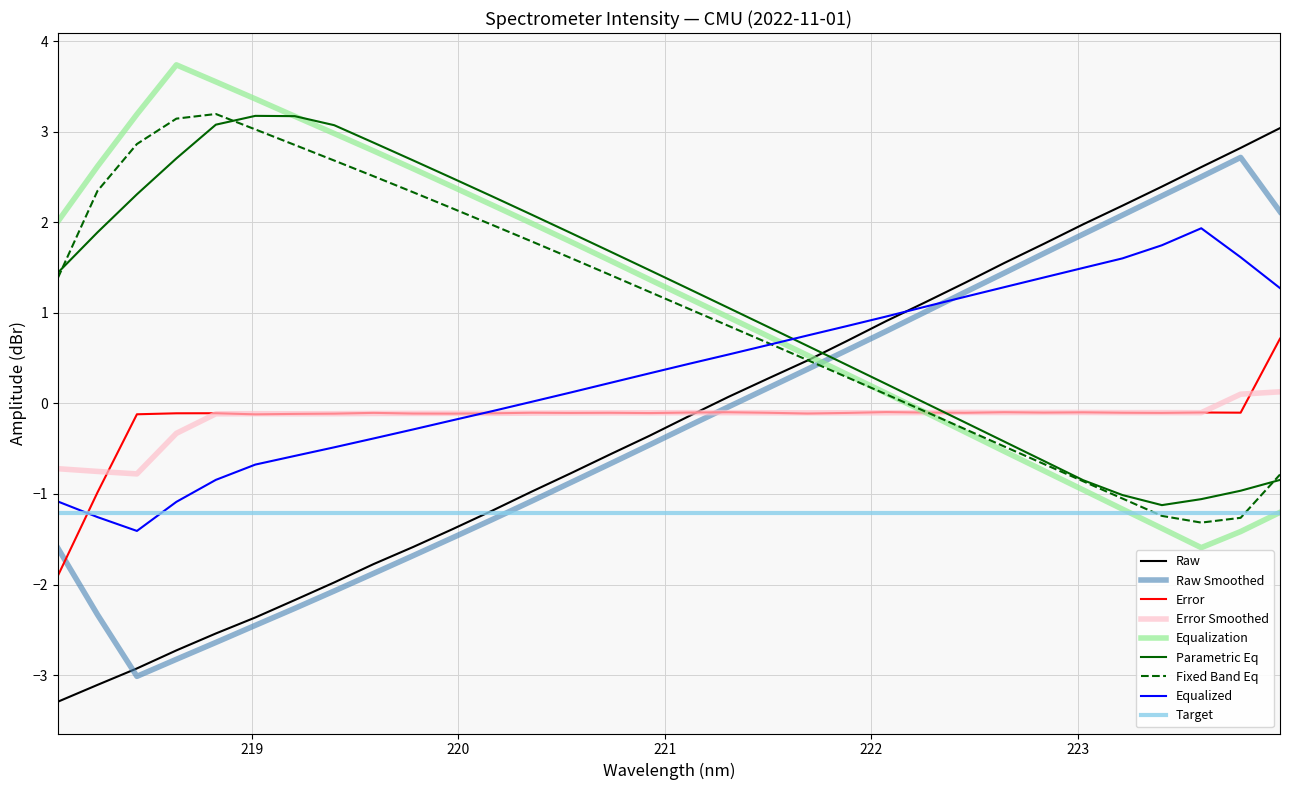

What is the maximum value for Error?

0.7